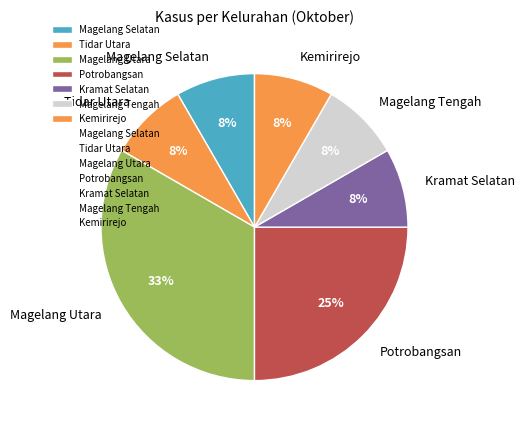

Is the sum of Potrobangsan and Tidar Utara greater than half?

No